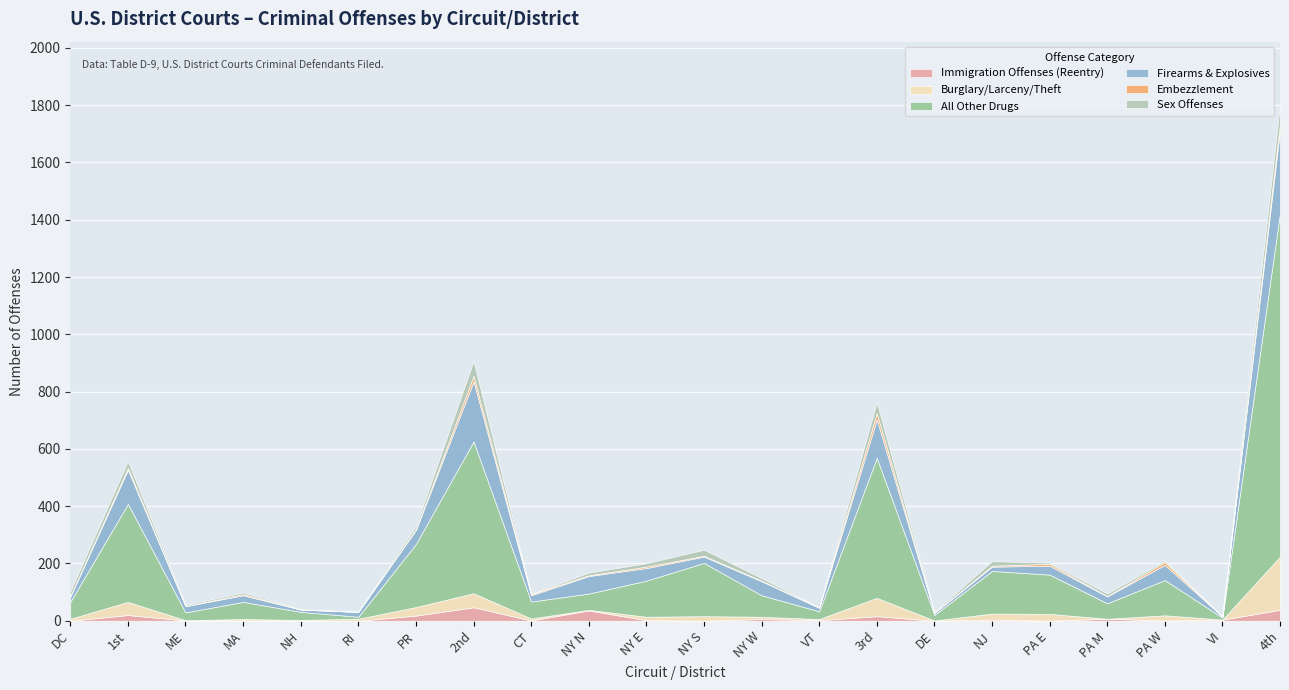

What is the label of the 8th point from the left?

2nd